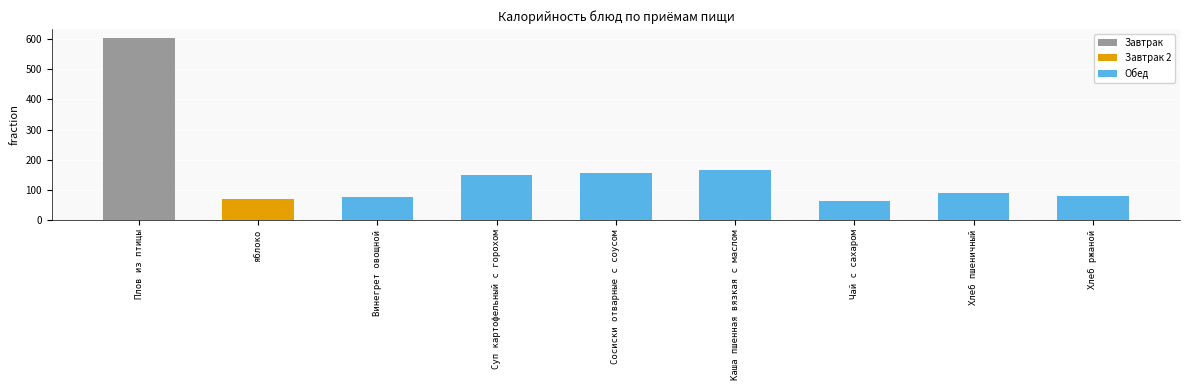

Reading left to right, what are all the values shown in this chart?

Завтрак: Плов из птицы=604	яблоко=0	Винегрет овощной=0	Суп картофельный с горохом=0	Сосиски отварные с соусом=0	Каша пшенная вязкая с маслом=0	Чай с сахаром=0	Хлеб пшеничный=0	Хлеб ржаной=0
Завтрак 2: Плов из птицы=0	яблоко=68	Винегрет овощной=0	Суп картофельный с горохом=0	Сосиски отварные с соусом=0	Каша пшенная вязкая с маслом=0	Чай с сахаром=0	Хлеб пшеничный=0	Хлеб ржаной=0
Обед: Плов из птицы=0	яблоко=0	Винегрет овощной=75	Суп картофельный с горохом=150	Сосиски отварные с соусом=154	Каша пшенная вязкая с маслом=164	Чай с сахаром=61	Хлеб пшеничный=89	Хлеб ржаной=78